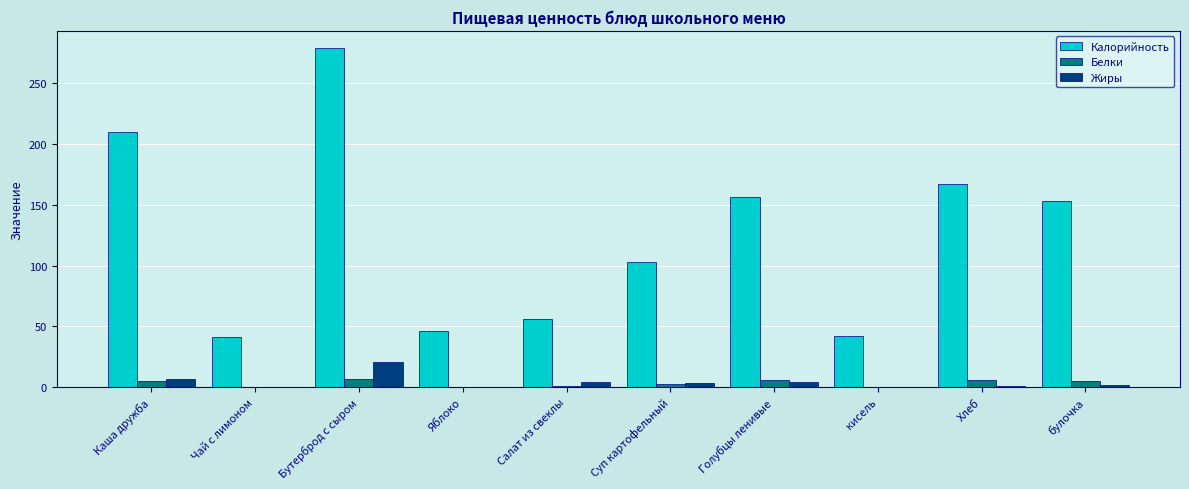

How many distinct data groups are displayed?

3